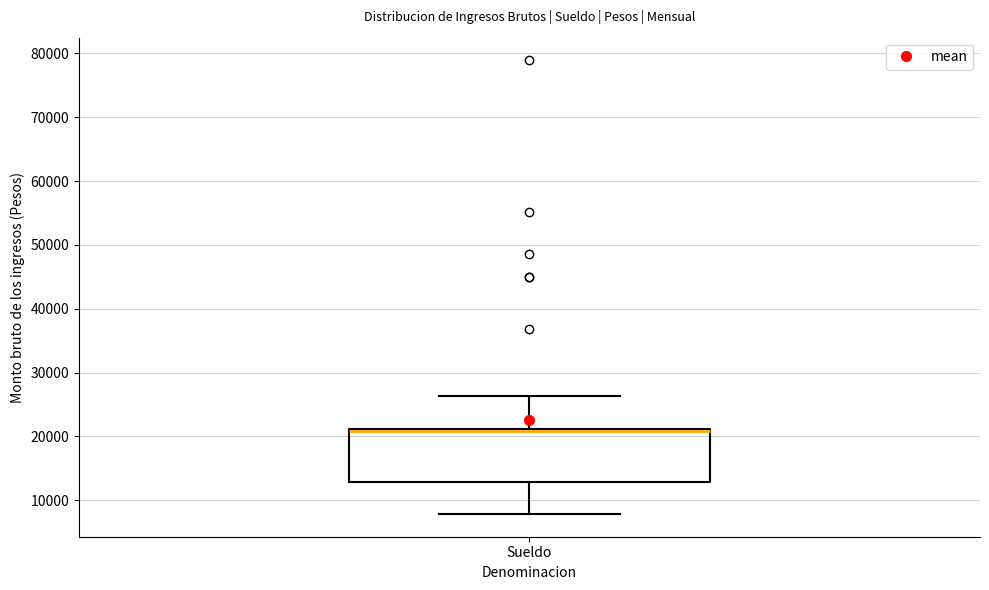

Transcribe this box plot: give where the median line is, the range the box spans, and where the two whiskers end, as read against the y-axis. The values are not printed on the chart, so give them approximately, as read against the axis.

median 21000 (just below the box's upper edge), box 13000 to 21000, whiskers 8000 to 26000